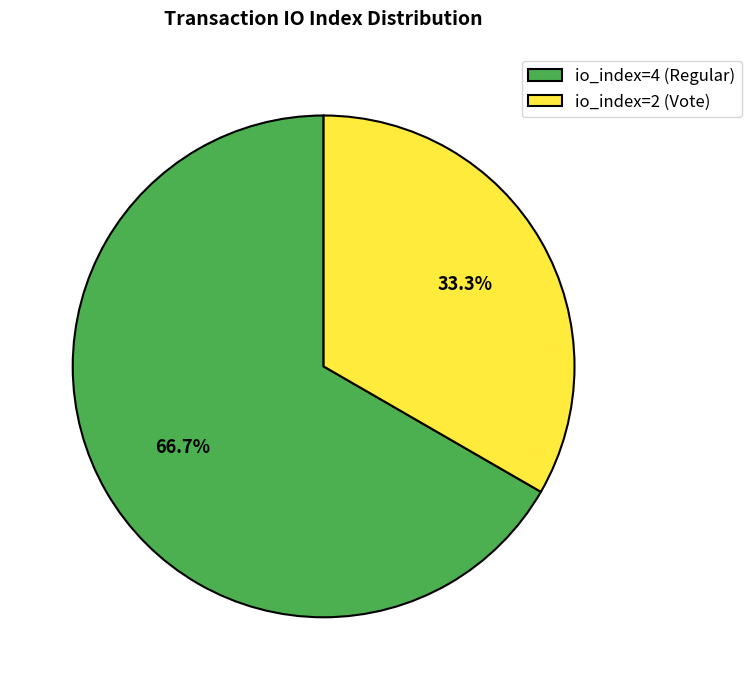

Is the sum of io_index=4 (Regular) and io_index=2 (Vote) greater than half?

Yes